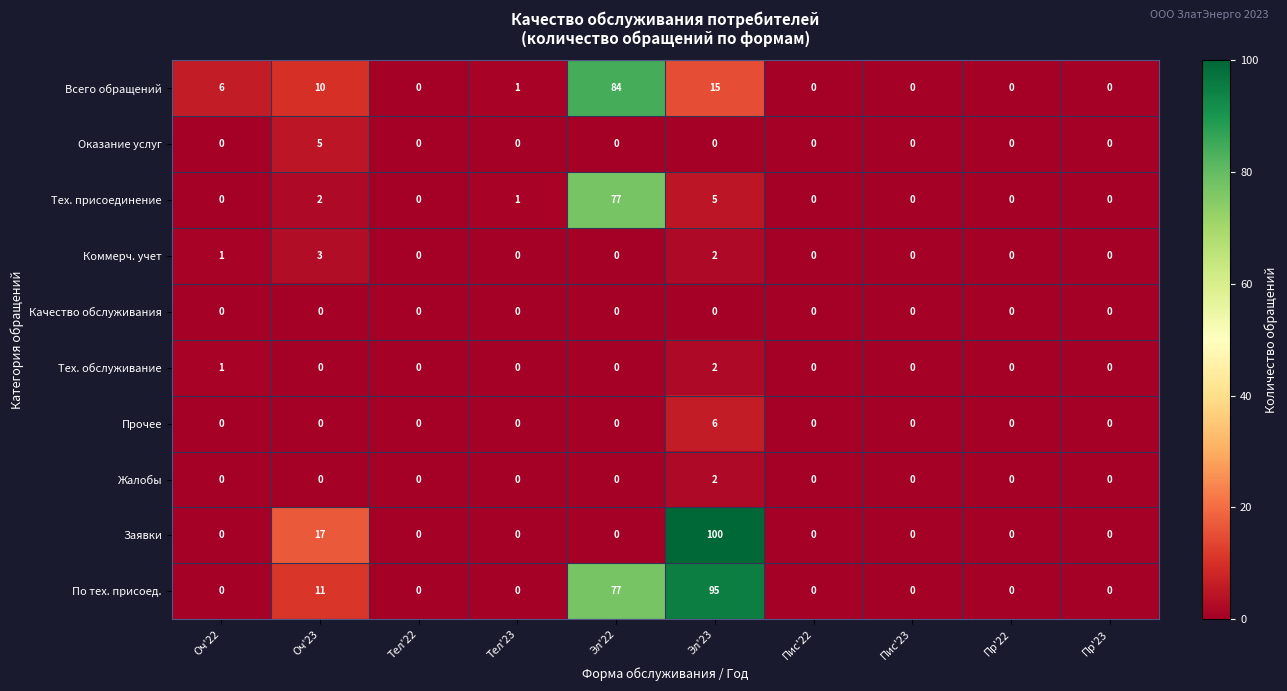

How many positive values does the Жалобы series have?

1